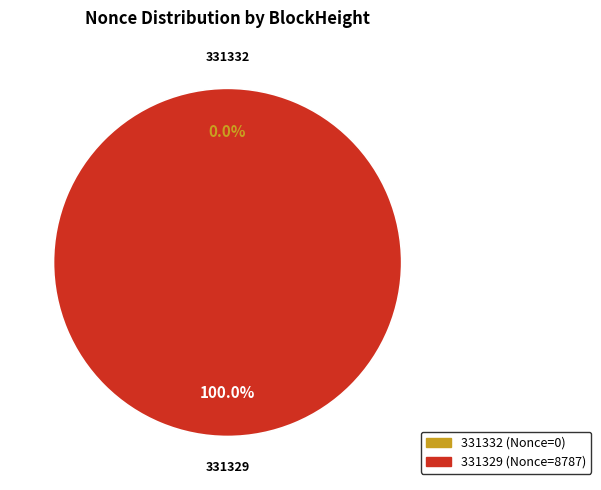

Does any single category account for the majority?

Yes